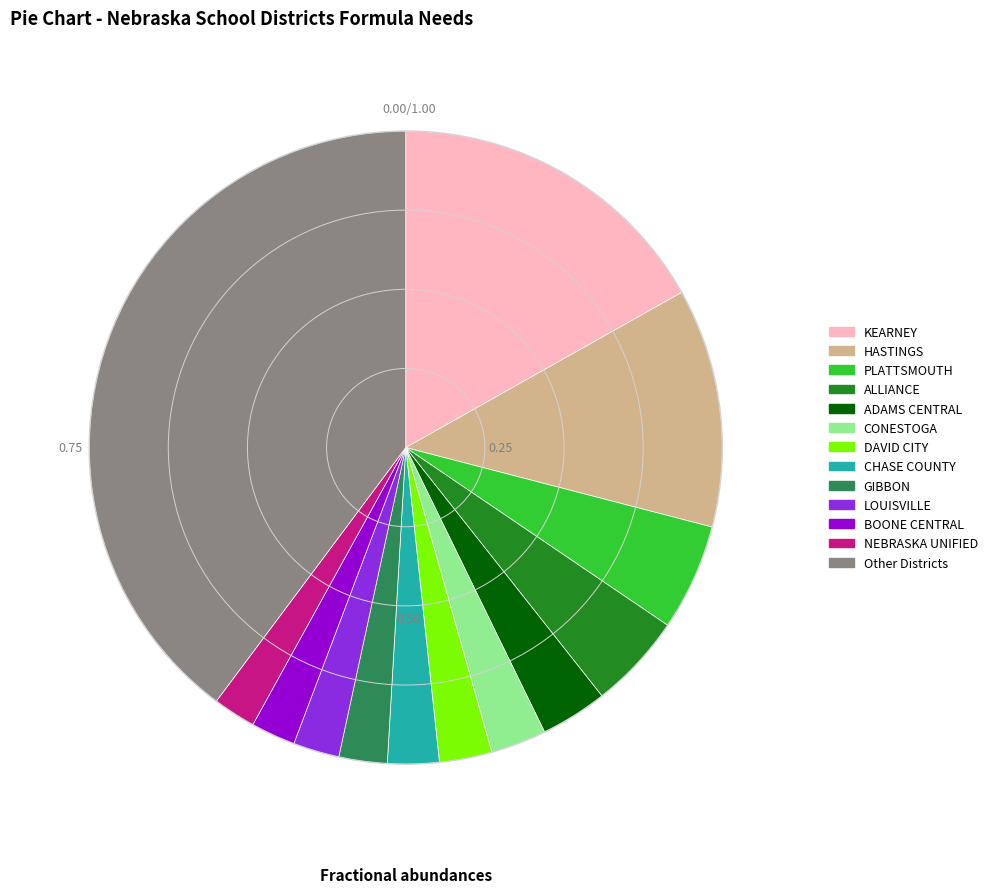

Which category has the biggest portion of the pie?

Other Districts